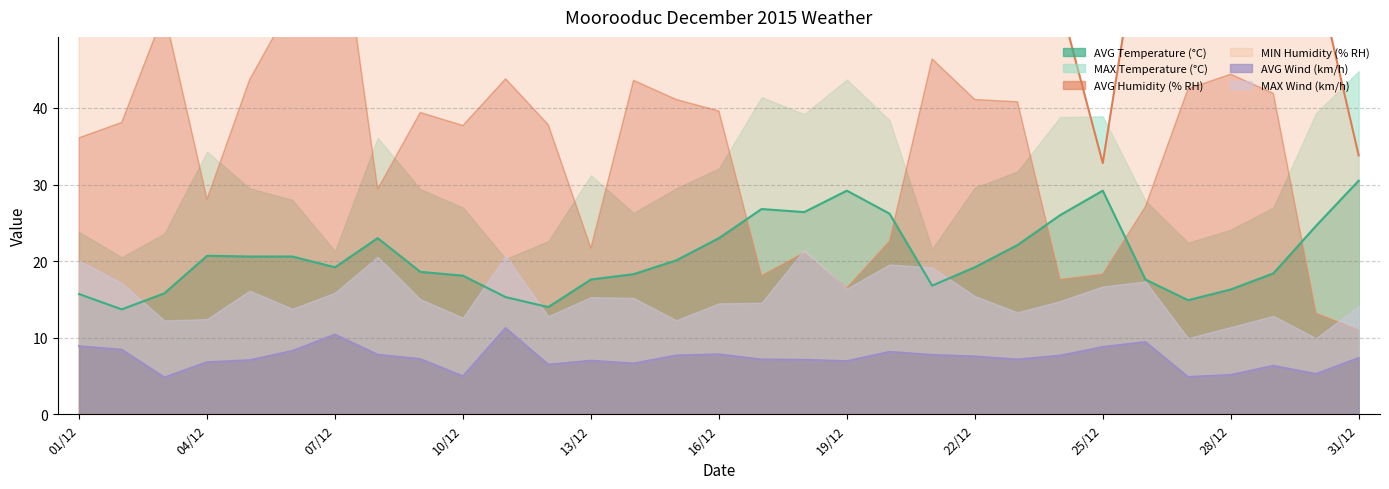

What is the label of the 19th point from the right?

13/12